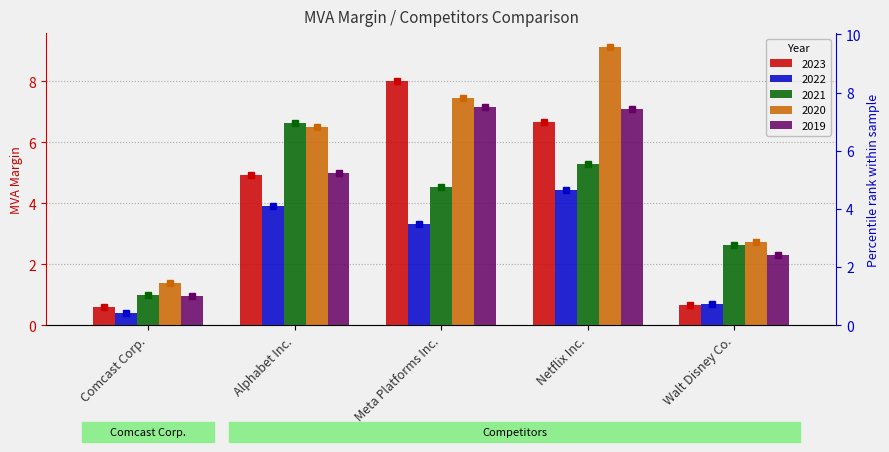

What is the sum of the 2019 values at Meta Platforms Inc. and Alphabet Inc.?

12.2